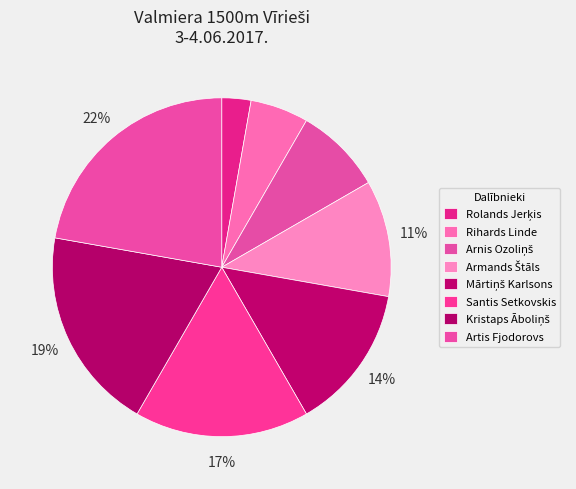

To the nearest percent, what percentage of the pie is Santis Setkovskis?

17%